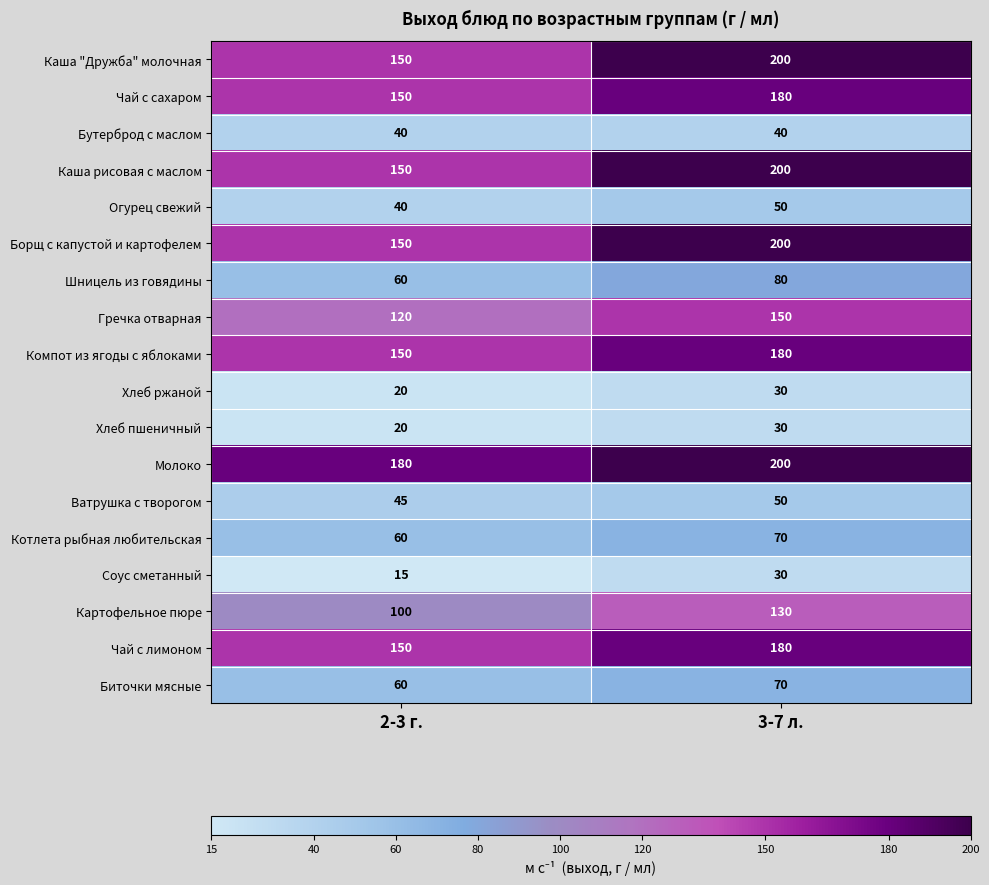

List the labels in order of Котлета рыбная любительская value, largest first.

3-7 л., 2-3 г.